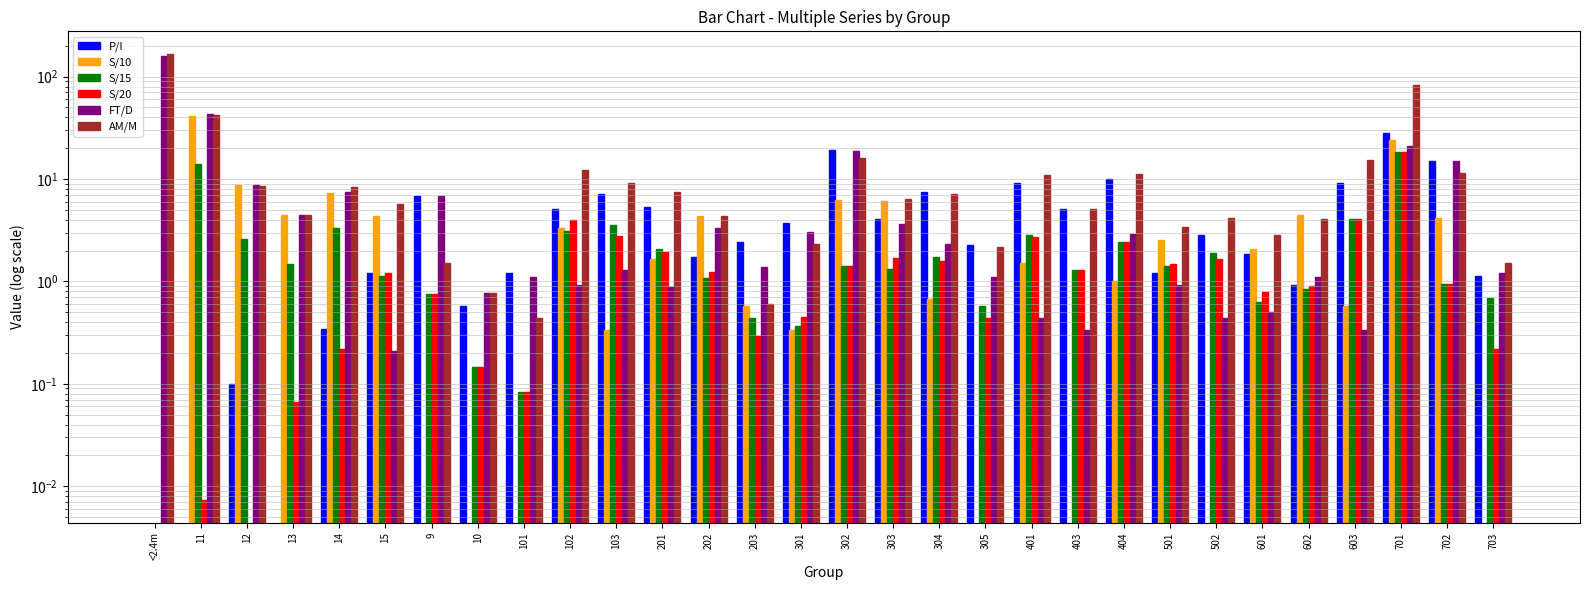

What is the total value across all series at 13?

14.8